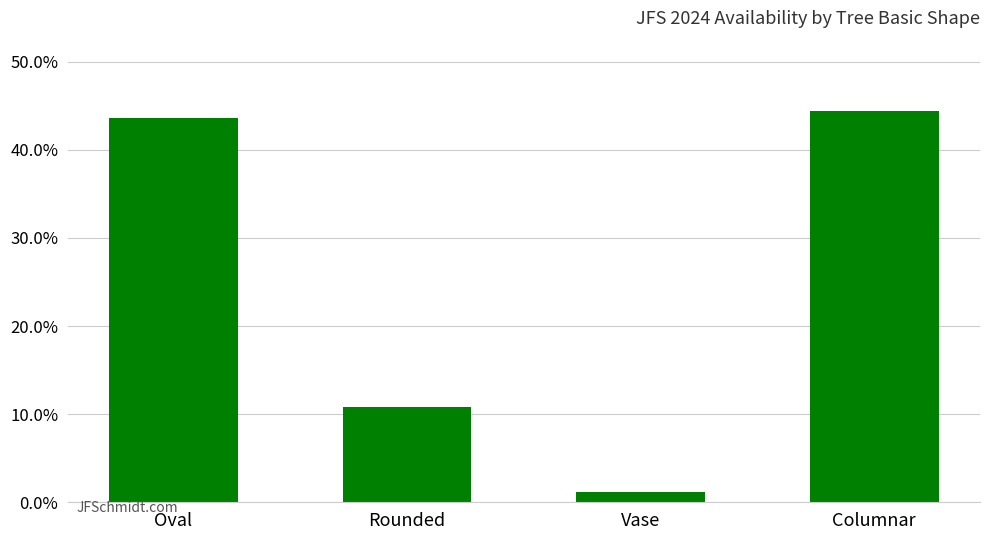

Is it true that the value at Vase is 1.1?

True